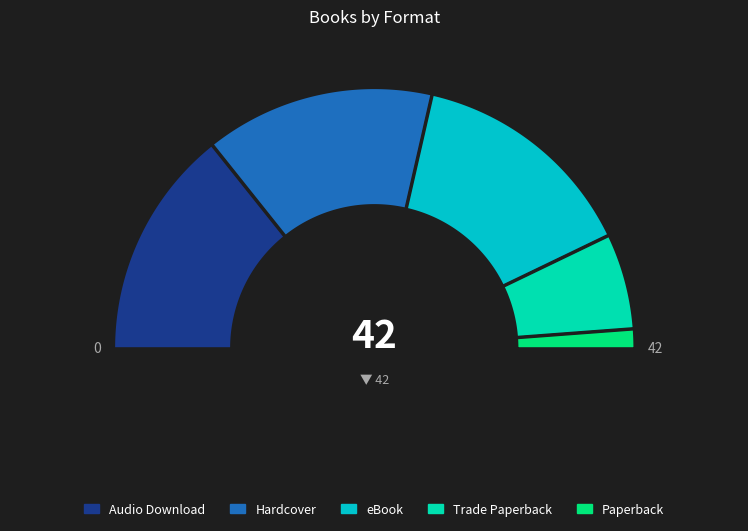

The Hardcover slice represents 14% of the pie. True or false?

False